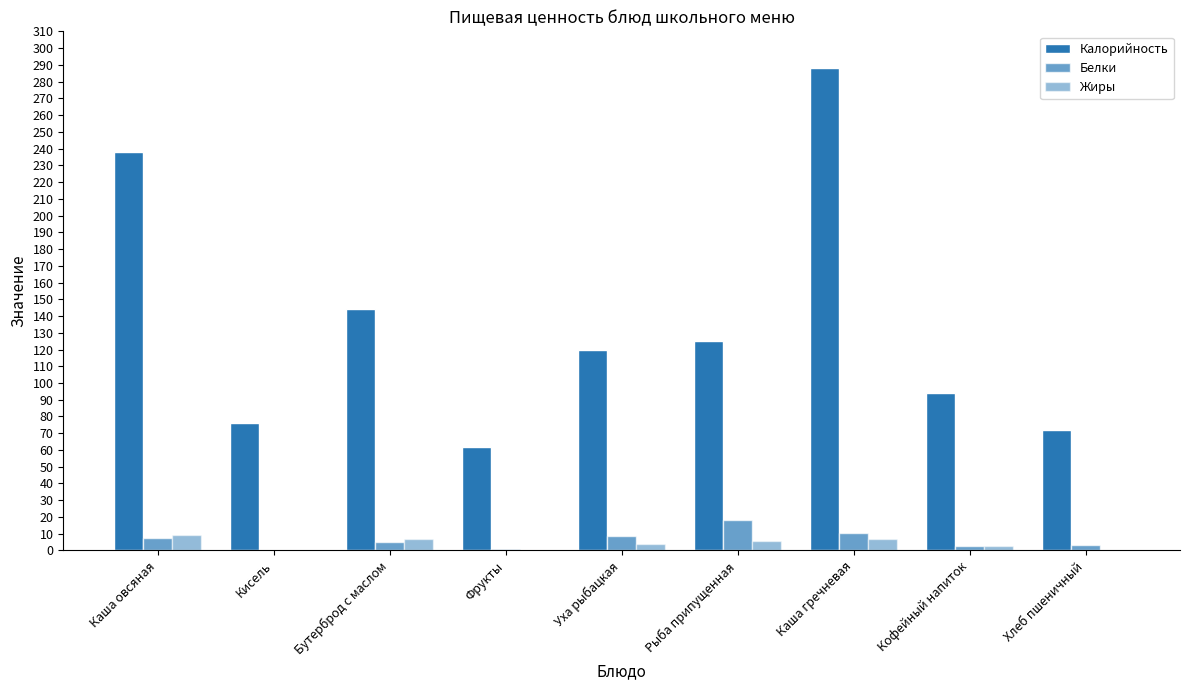

The Белки series shows 11.9 at Рыба припущенная. True or false?

False